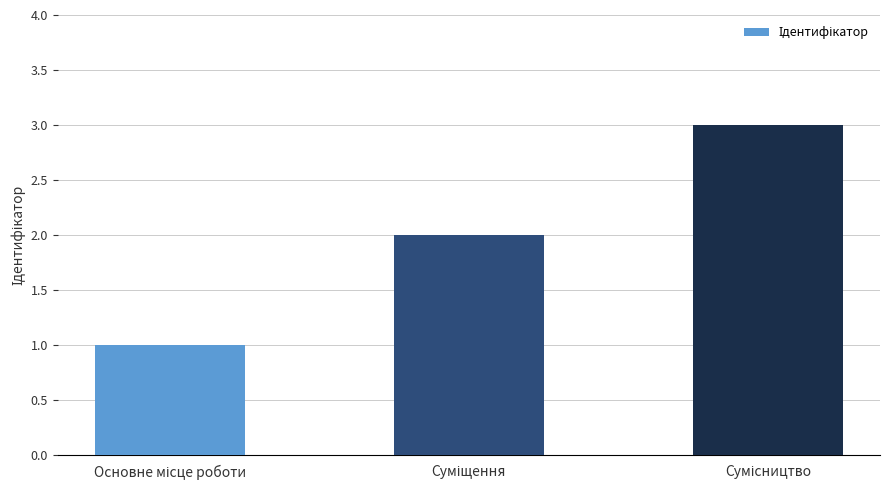

What is the maximum value shown in the chart?

3